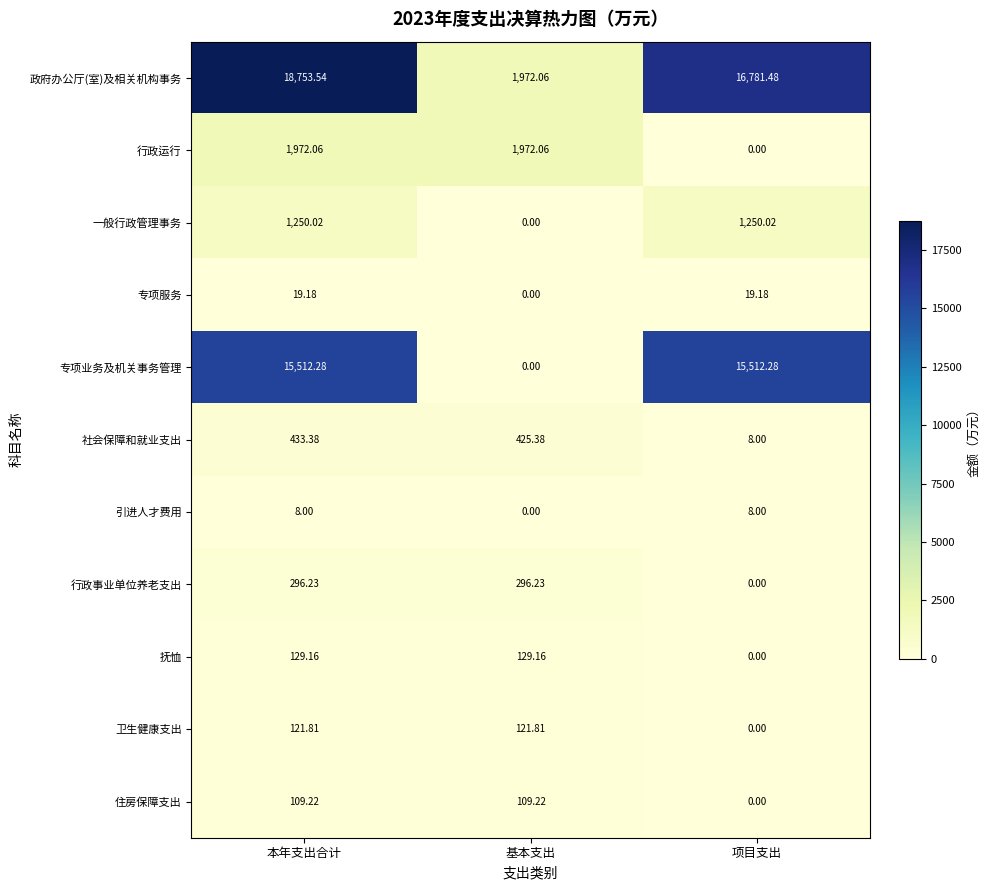

Count the number of categories in the chart.

3